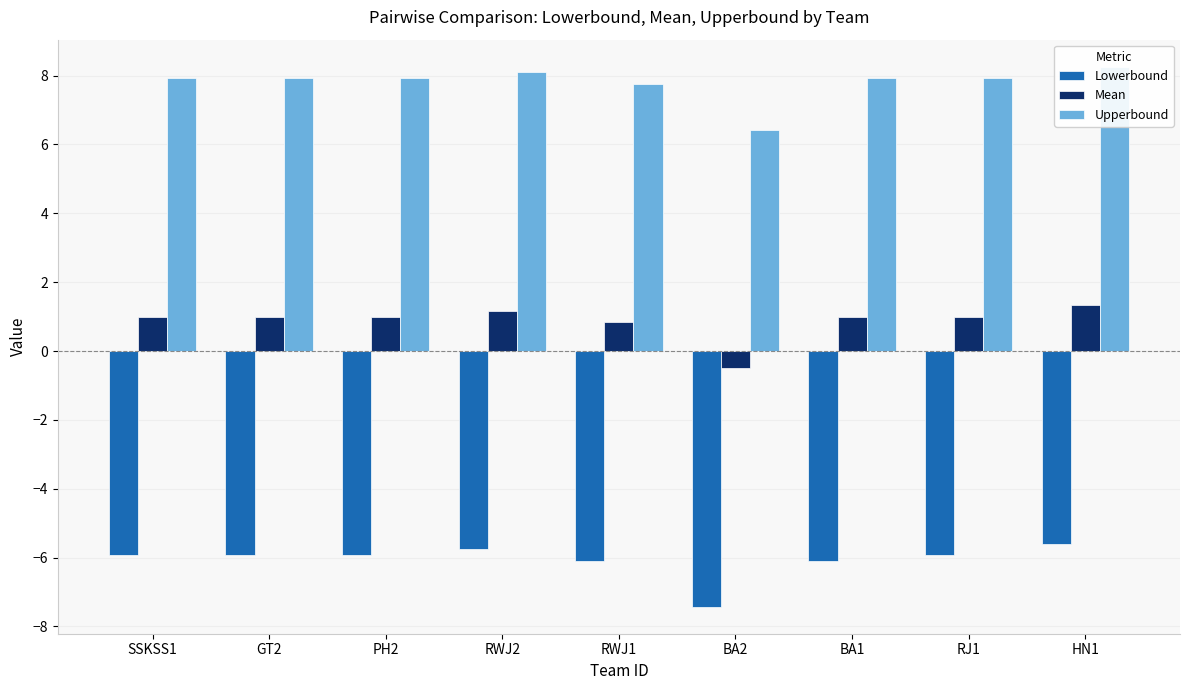

Which series has the widest spread of values?

Upperbound